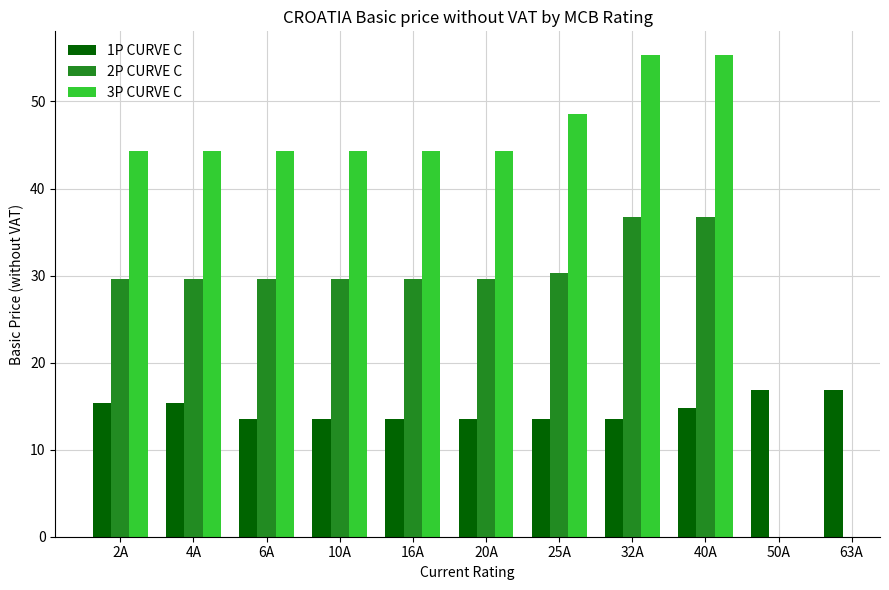

Rank the series at 32A from lowest to highest value.

1P CURVE C, 2P CURVE C, 3P CURVE C